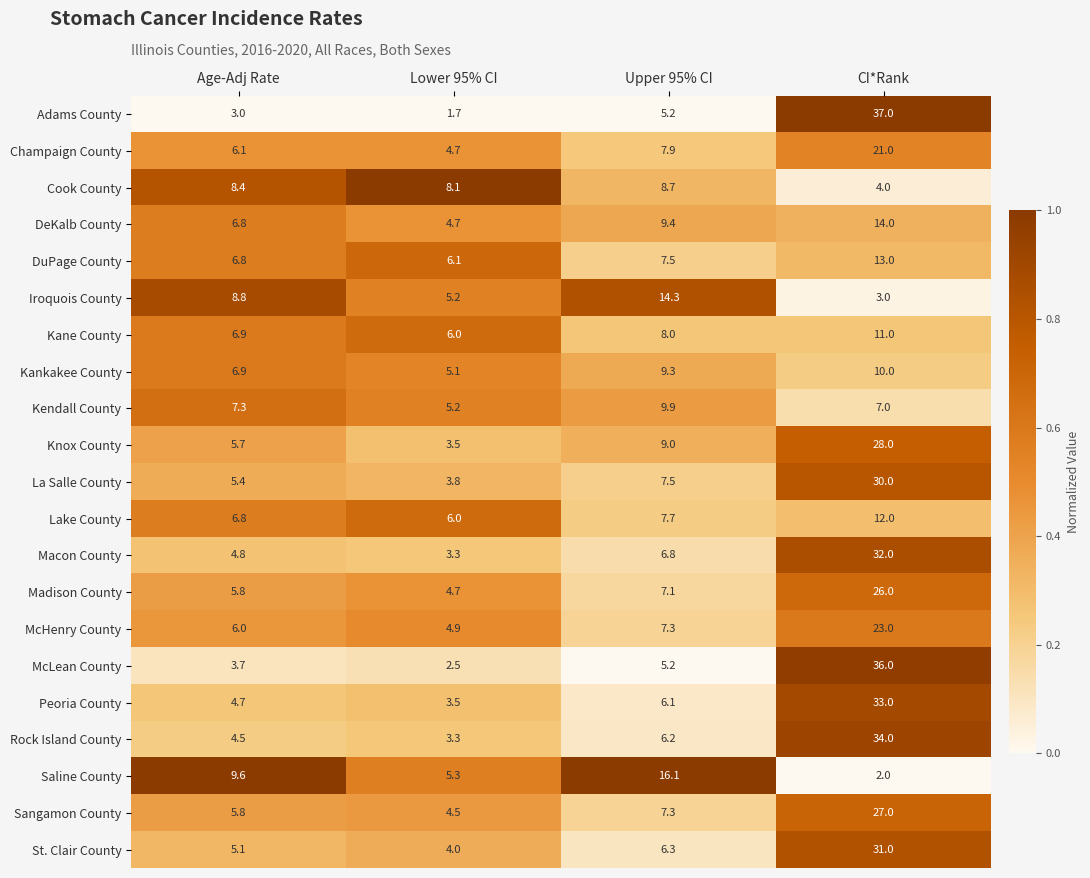

What is the maximum value for Champaign County?

21.0